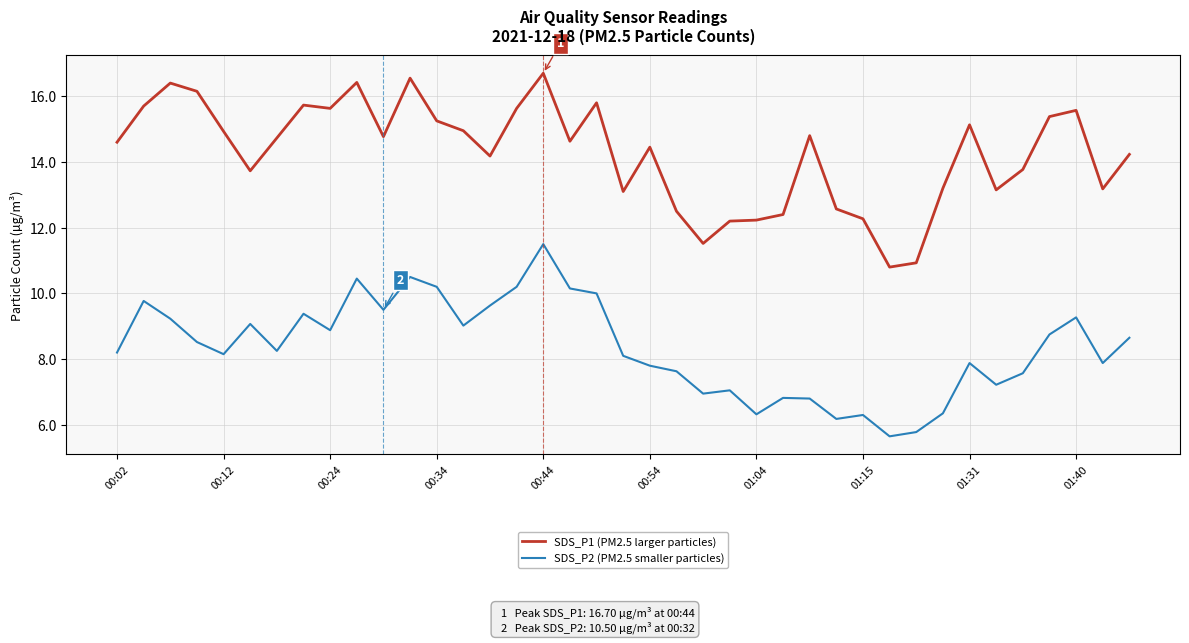

How many series are shown in this chart?

2